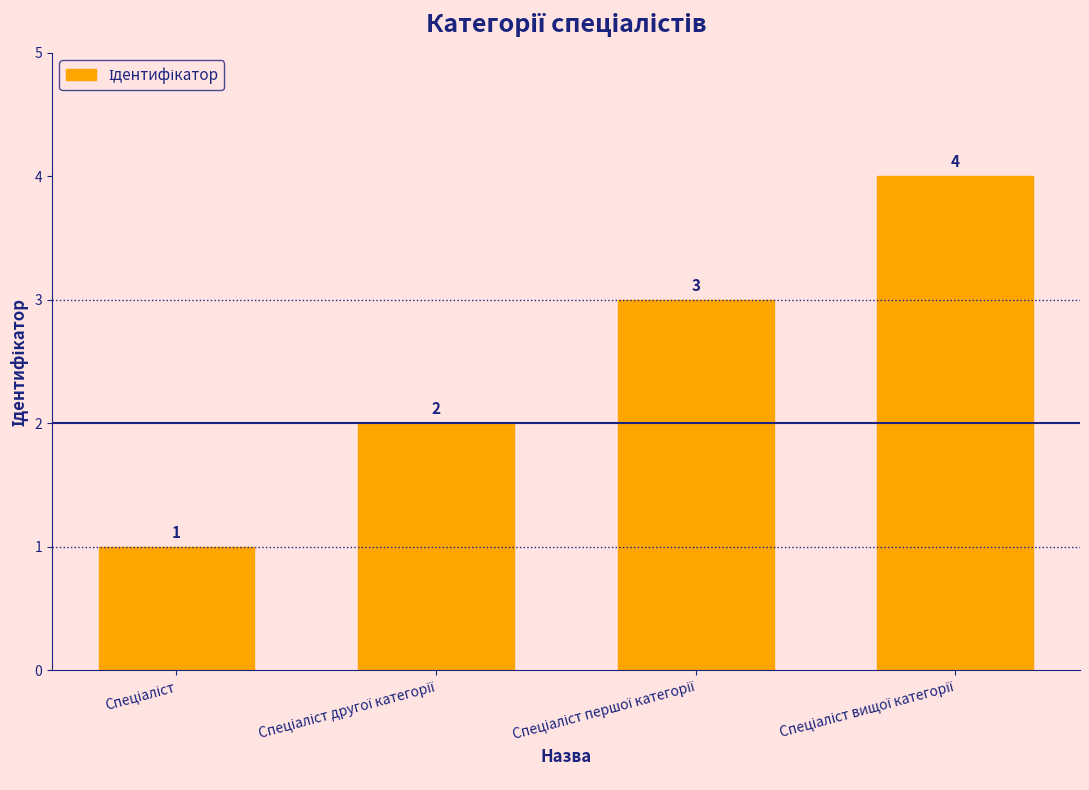

How many values are between 2 and 4?

3